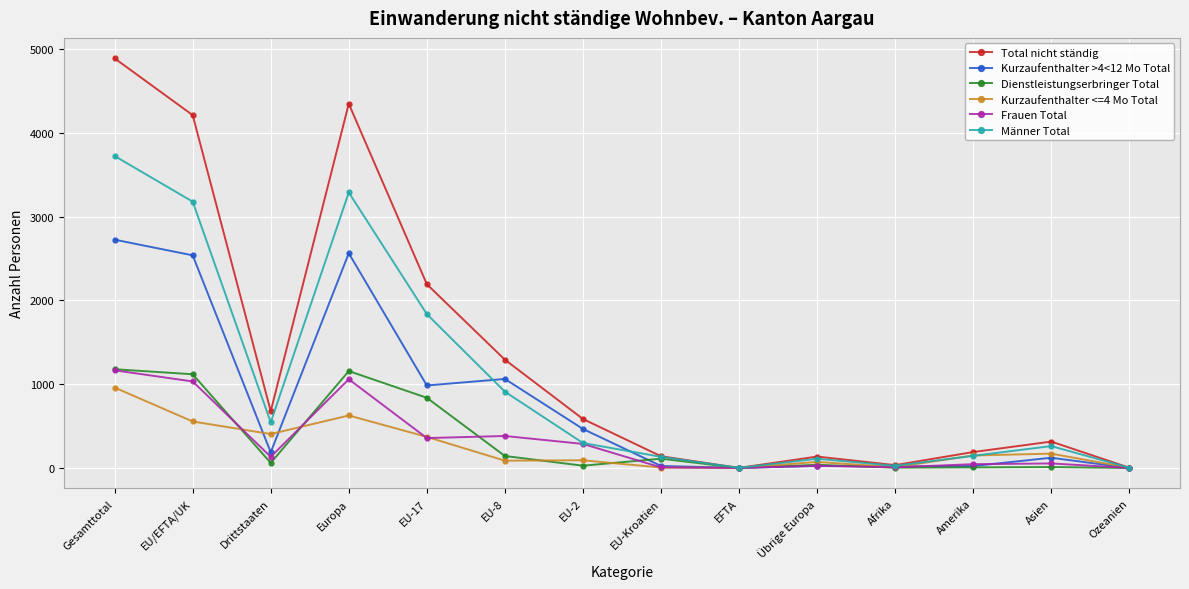

At which label does Kurzaufenthalter >4<12 Mo Total first exceed 187?

Gesamttotal